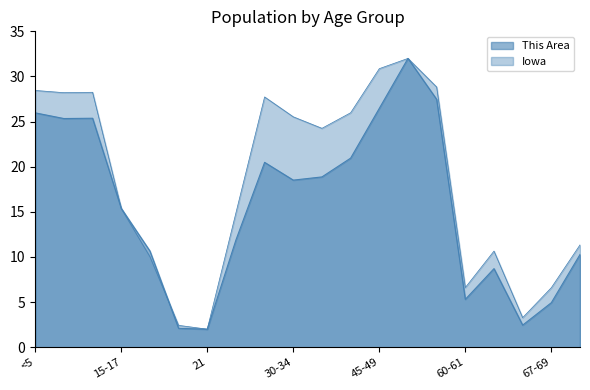

Which series changed the most between 15-17 and 20?

This Area